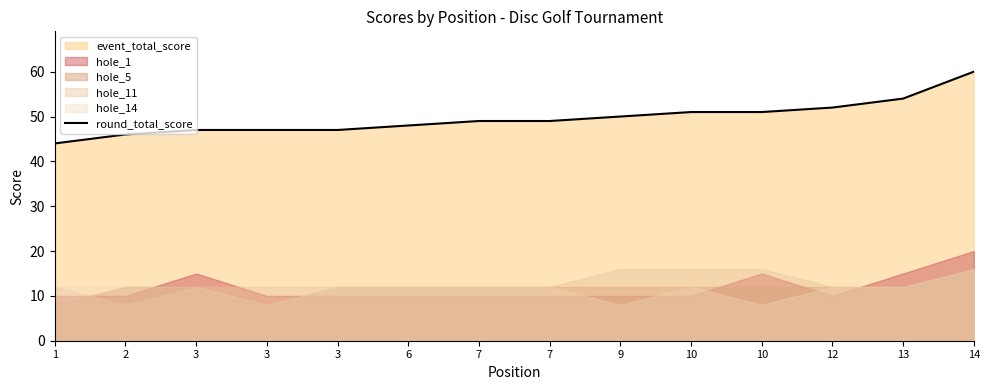

What is the difference between the second highest and minimum values?

10